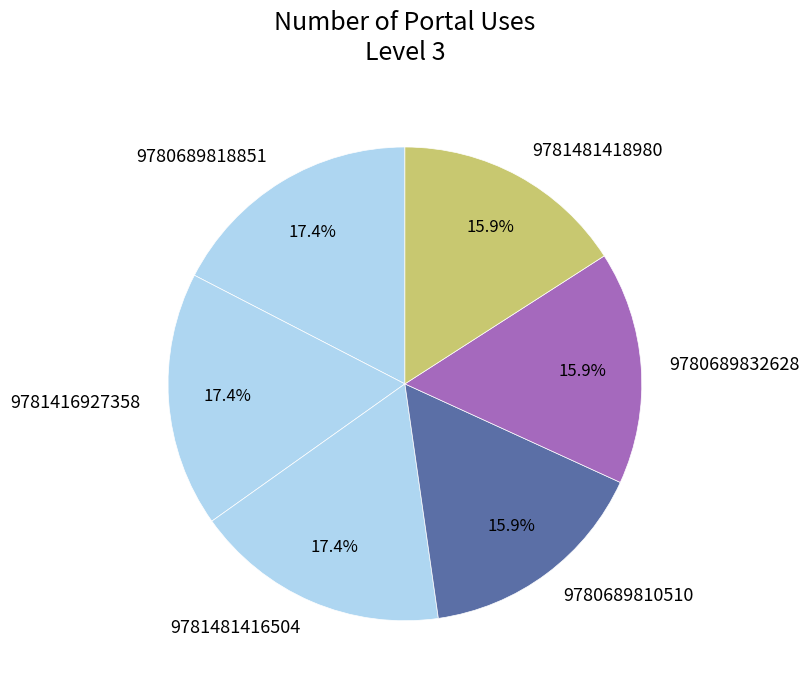

Is it true that 9780689810510 is 16% of the pie?

True